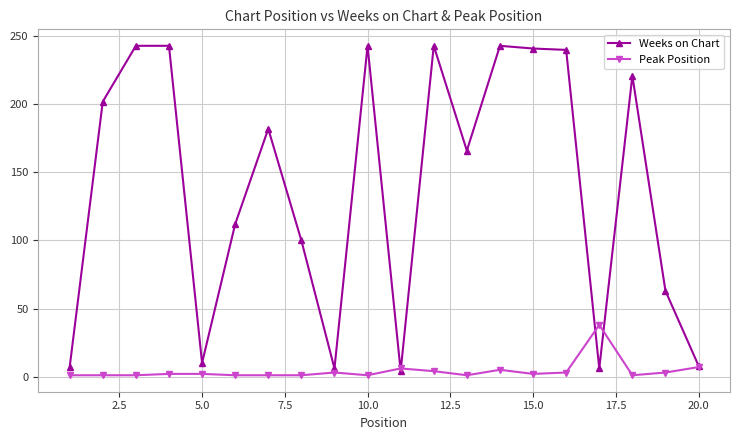

List the series in order of their peak value, highest first.

Weeks on Chart, Peak Position